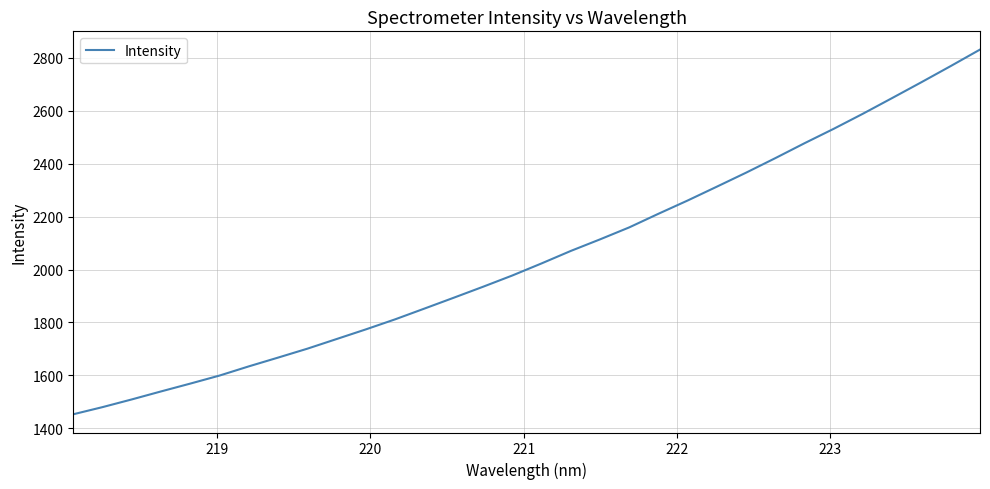

What is the smallest value displayed?

1452.8